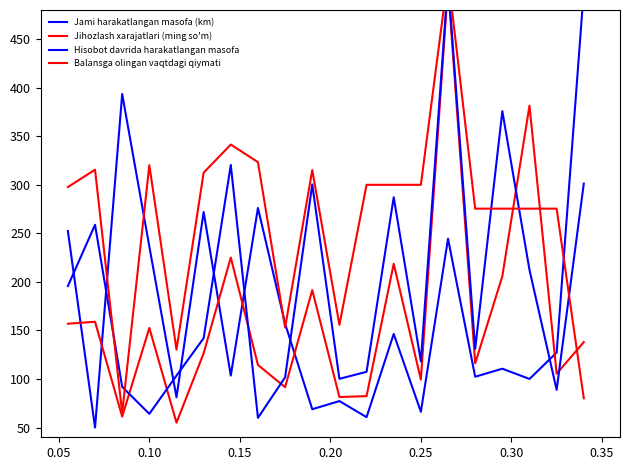

Which series ends up on top after the final intersection of Balansga olingan vaqtdagi qiymati and Hisobot davrida harakatlangan masofa?

Hisobot davrida harakatlangan masofa